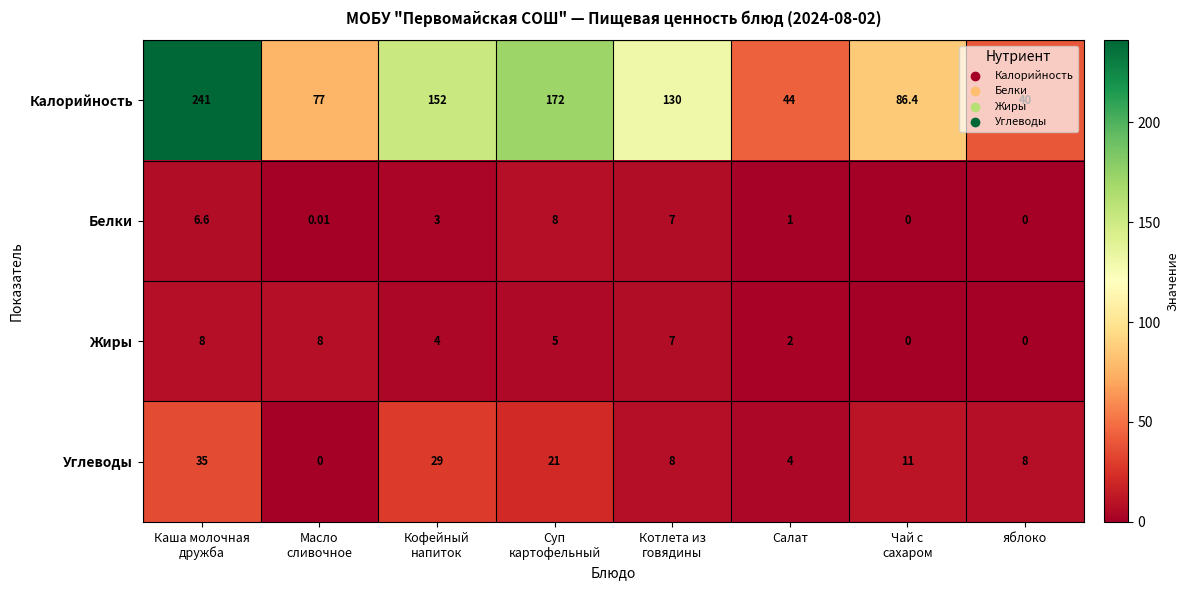

Which series has the widest spread of values?

Калорийность